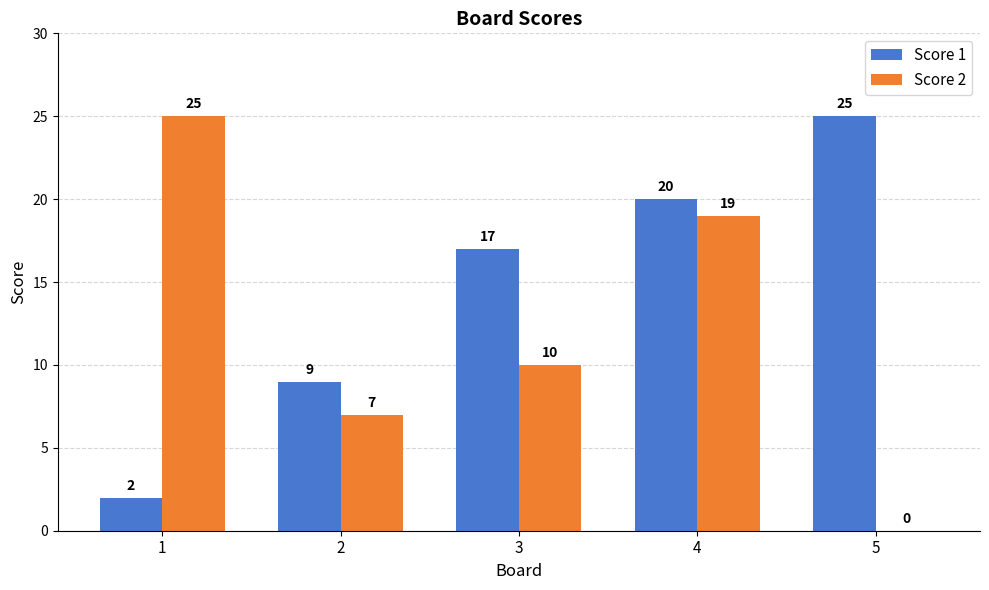

The value of Score 2 at 1 is 25. True or false?

True